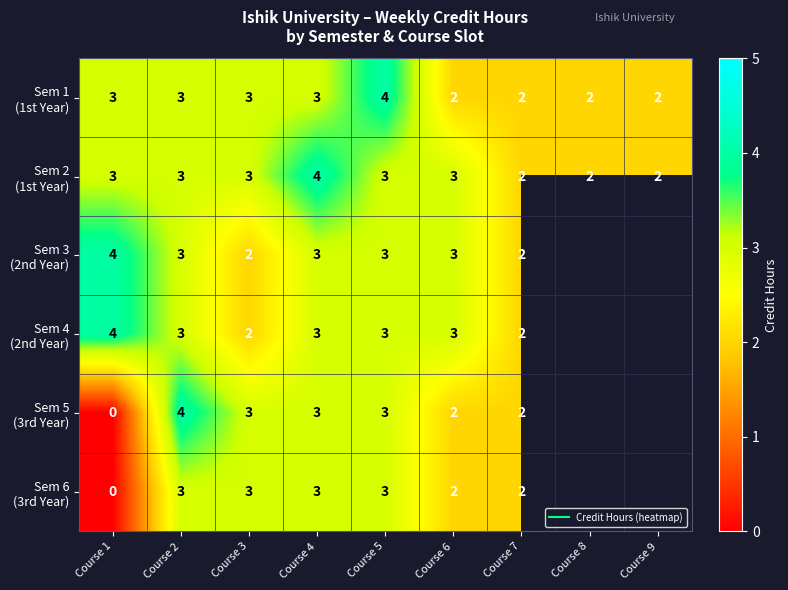

What is the difference between the maximum and minimum values in the Sem 1 (1st Year) series?

2.0